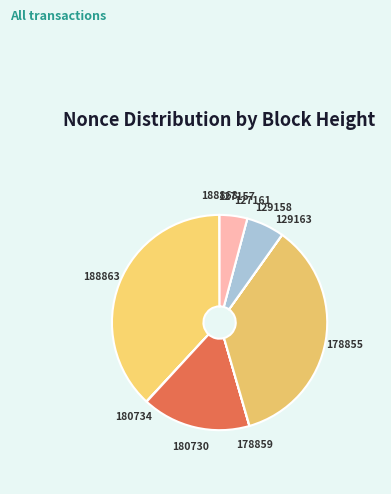

What is the smallest slice in the pie chart?

127161